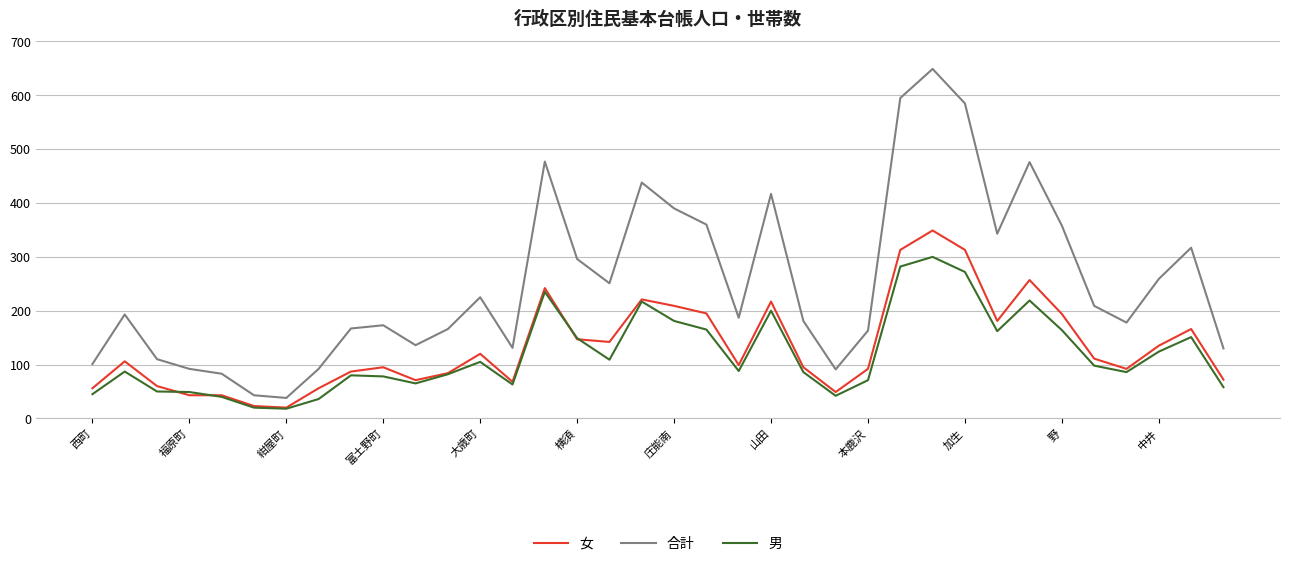

True or false: 合計 and 女 cross at least once.

False